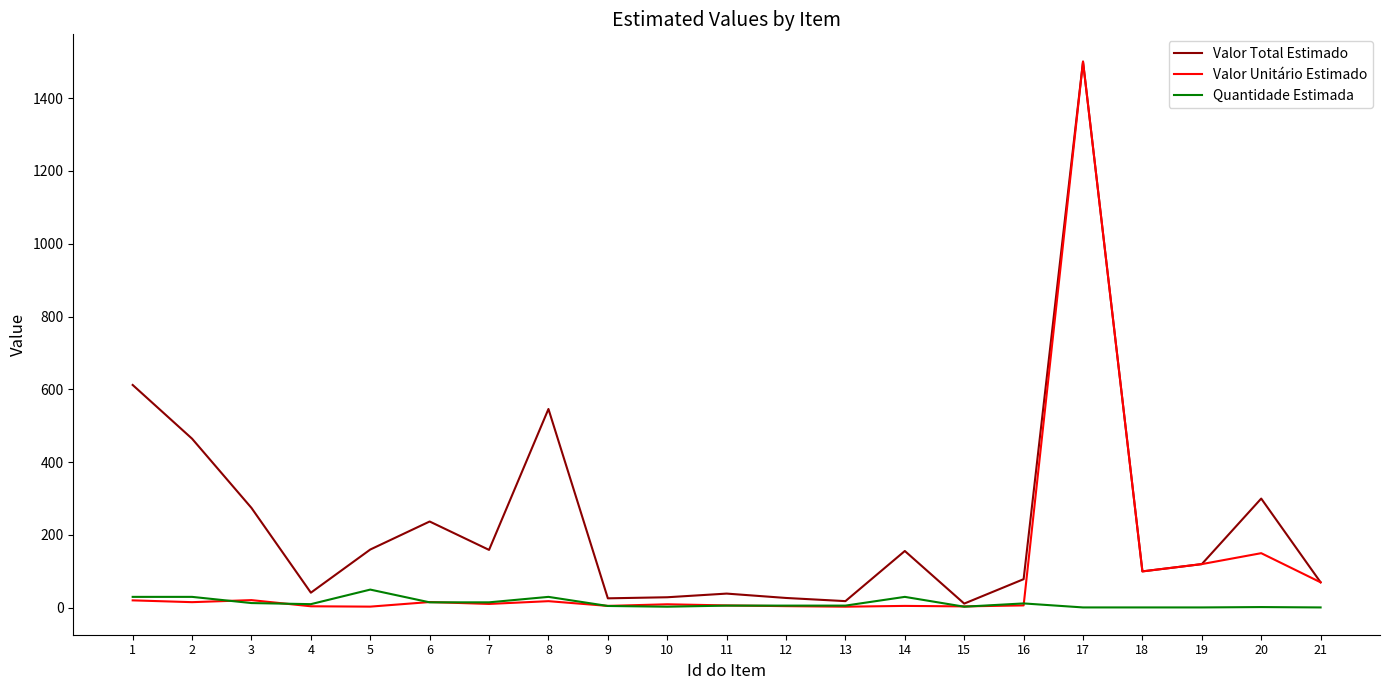

Rank the series by their average value, from highest to lowest.

Valor Total Estimado, Valor Unitário Estimado, Quantidade Estimada